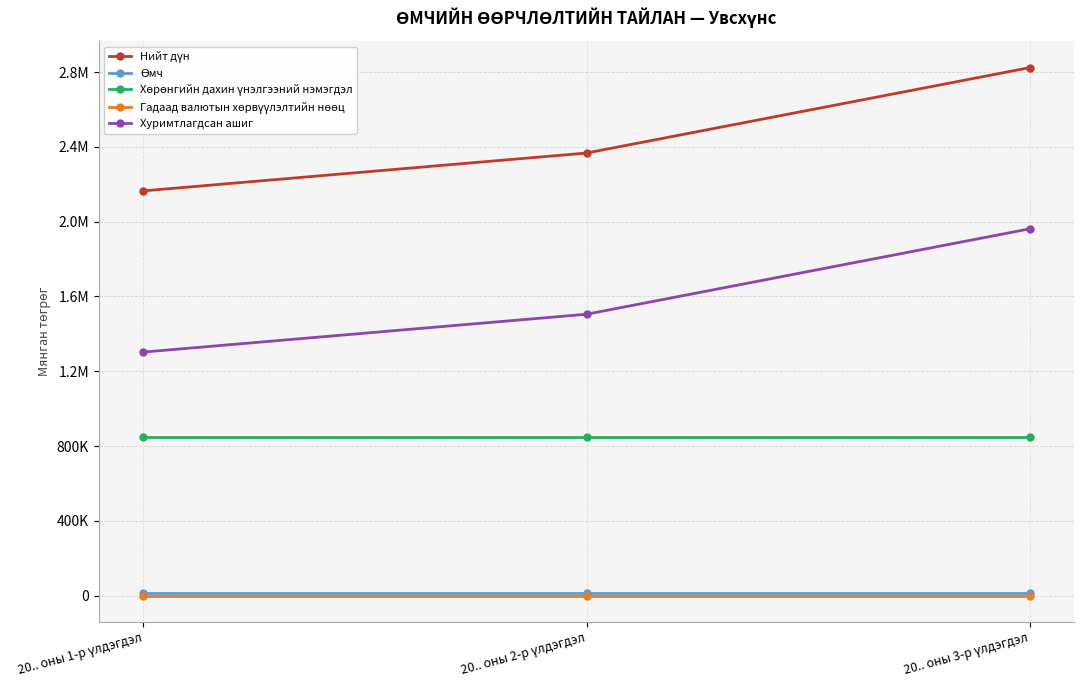

Is this an area chart (filled region under the line)?

No